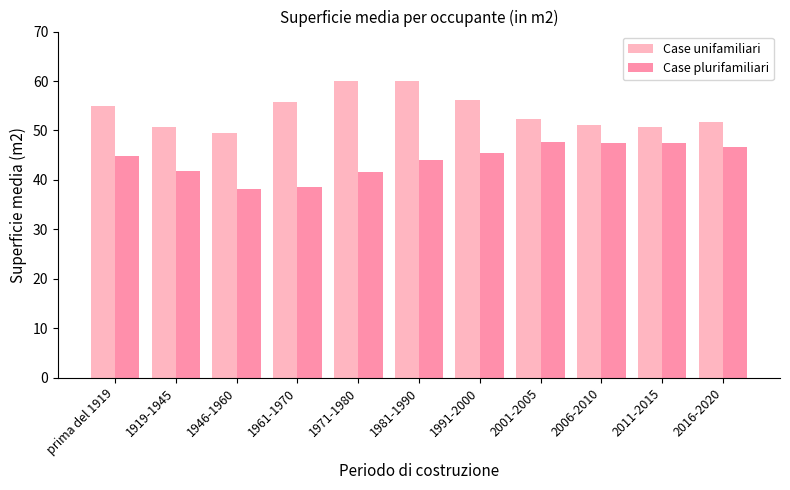

Which series changed the most between 1946-1960 and 2006-2010?

Case plurifamiliari